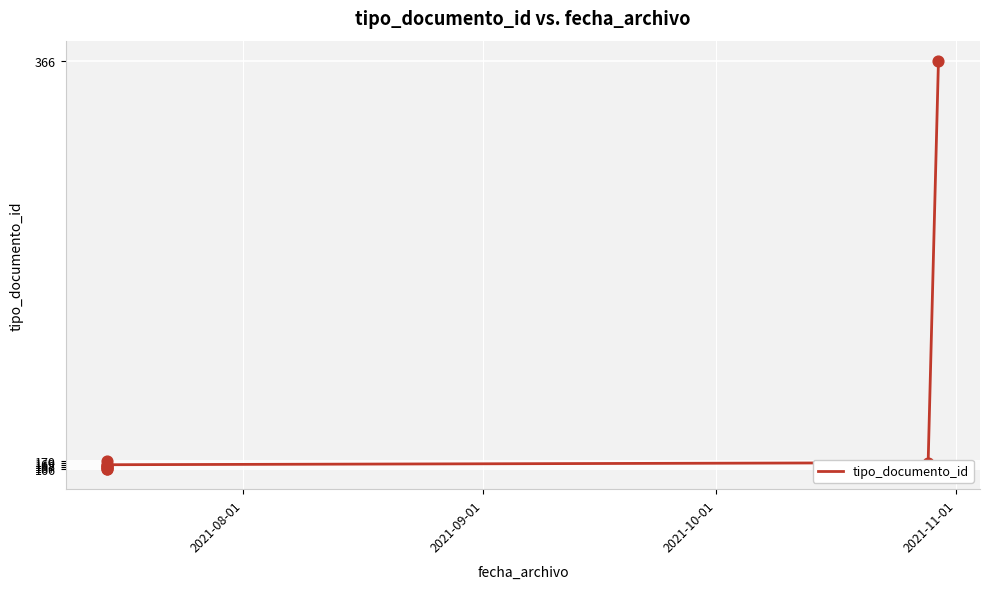

Between 2021-09-01 and 2021-11-01, which is larger?

2021-11-01